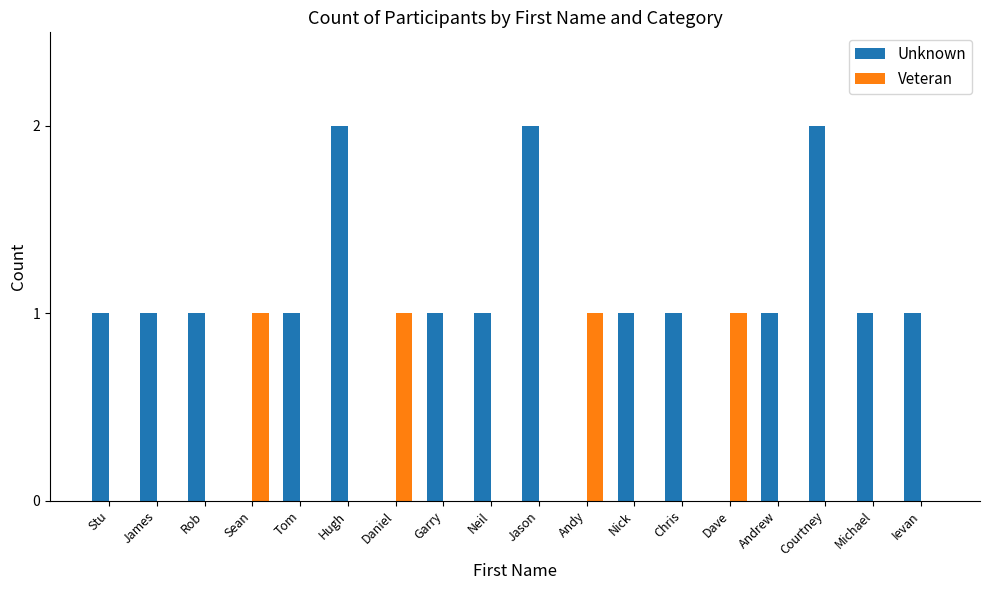

Which series changed the most between Sean and Jason?

Unknown